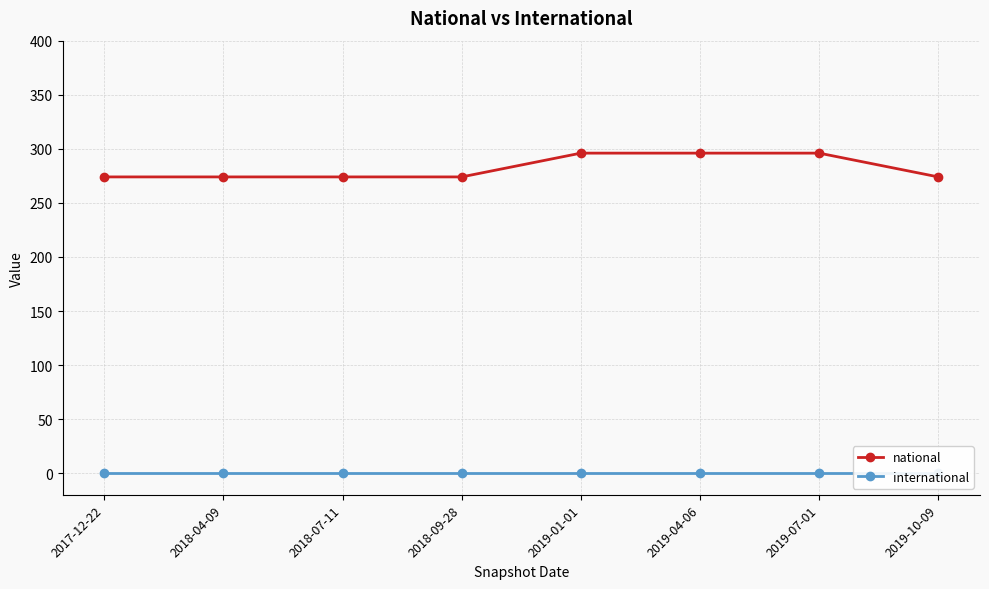

List the series in order of their peak value, lowest first.

international, national